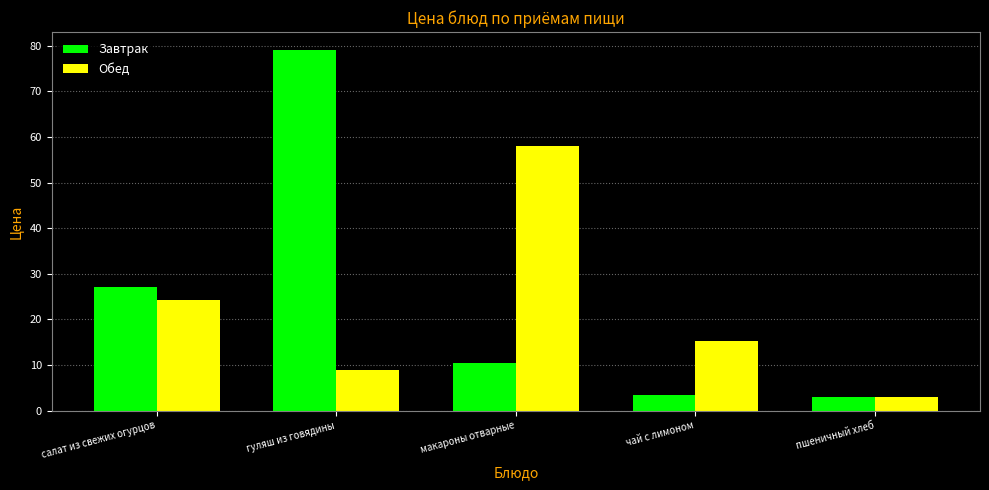

How many data points does each series have?

5